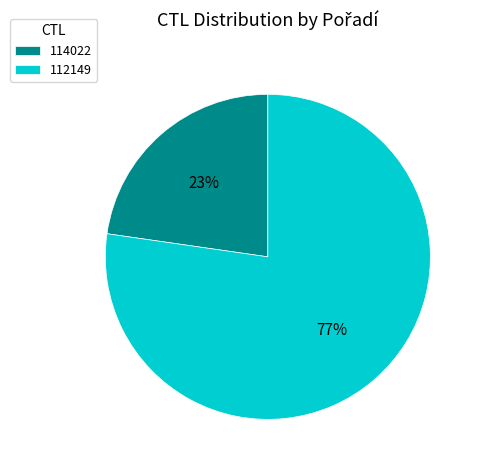

To the nearest percent, what is the average slice percentage?

50%